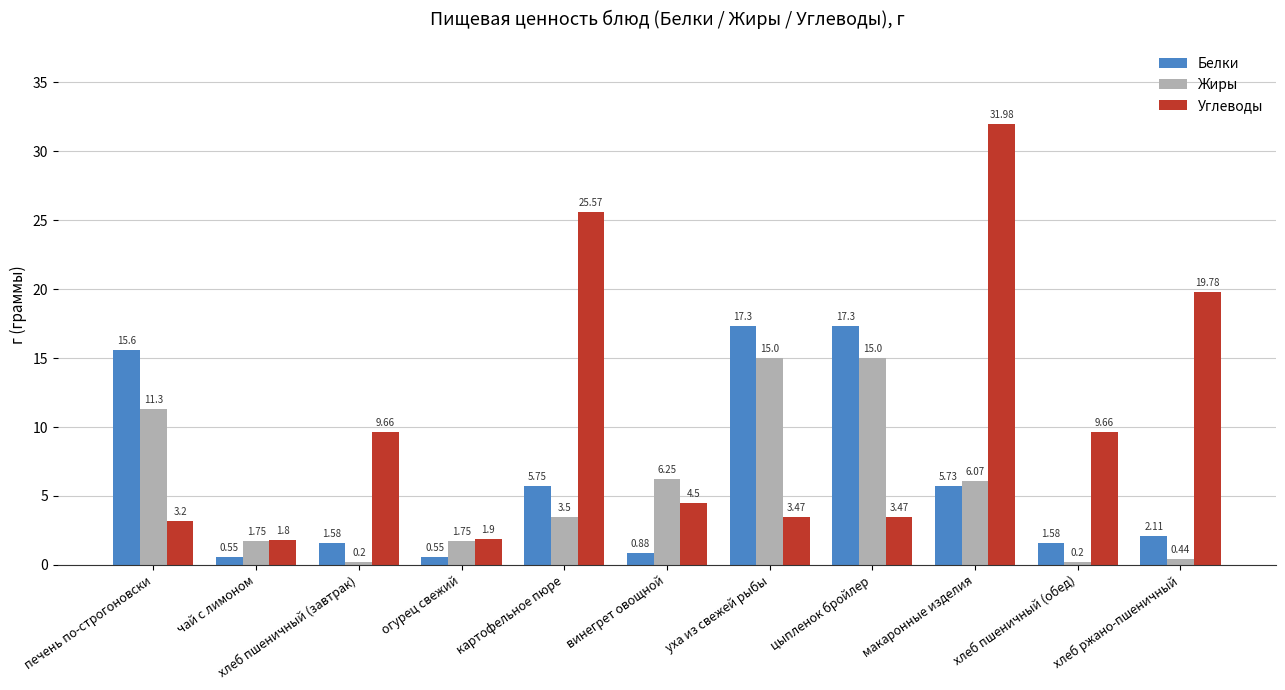

List the series in order of their peak value, lowest first.

Жиры, Белки, Углеводы